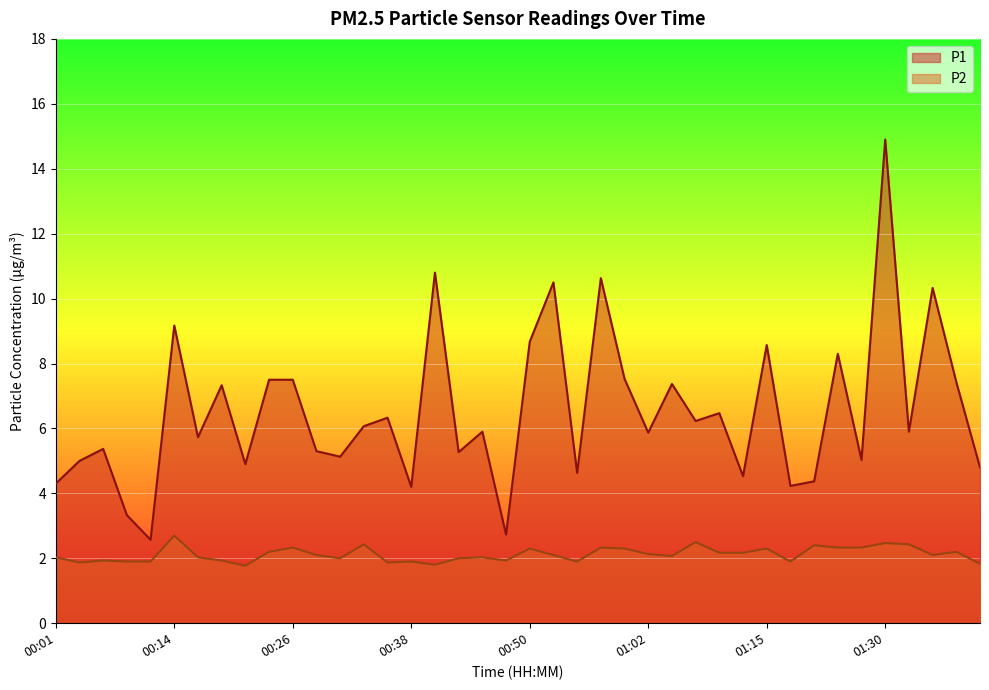

Reading left to right, extract all data points from this chart.

P1: 00:01=4.3	00:04=5.0	00:06=5.4	00:09=3.3	00:11=2.6	00:14=9.2	00:16=5.7	00:18=7.3	00:21=4.9	00:23=7.5	00:26=7.5	00:28=5.3	00:31=5.1	00:33=6.1	00:36=6.3	00:38=4.2	00:40=10.8	00:43=5.3	00:45=5.9	00:48=2.7	00:50=8.7	00:53=10.5	00:55=4.6	00:58=10.6	01:00=7.5	01:02=5.9	01:05=7.4	01:07=6.2	01:10=6.5	01:12=4.5	01:15=8.6	01:17=4.2	01:20=4.4	01:22=8.3	01:28=5.0	01:30=14.9	01:33=5.9	01:35=10.3	01:38=7.4	01:40=4.8
P2: 00:01=2.0	00:04=1.9	00:06=1.9	00:09=1.9	00:11=1.9	00:14=2.7	00:16=2.0	00:18=1.9	00:21=1.8	00:23=2.2	00:26=2.3	00:28=2.1	00:31=2.0	00:33=2.4	00:36=1.9	00:38=1.9	00:40=1.8	00:43=2.0	00:45=2.0	00:48=1.9	00:50=2.3	00:53=2.1	00:55=1.9	00:58=2.3	01:00=2.3	01:02=2.1	01:05=2.1	01:07=2.5	01:10=2.2	01:12=2.2	01:15=2.3	01:17=1.9	01:20=2.4	01:22=2.3	01:28=2.3	01:30=2.5	01:33=2.4	01:35=2.1	01:38=2.2	01:40=1.8